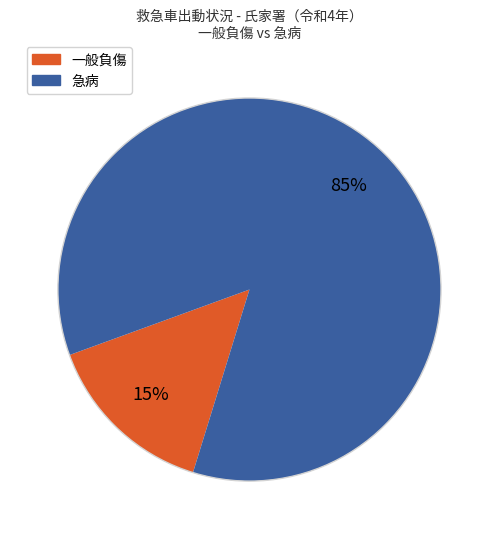

Which category has the smallest portion of the pie?

一般負傷